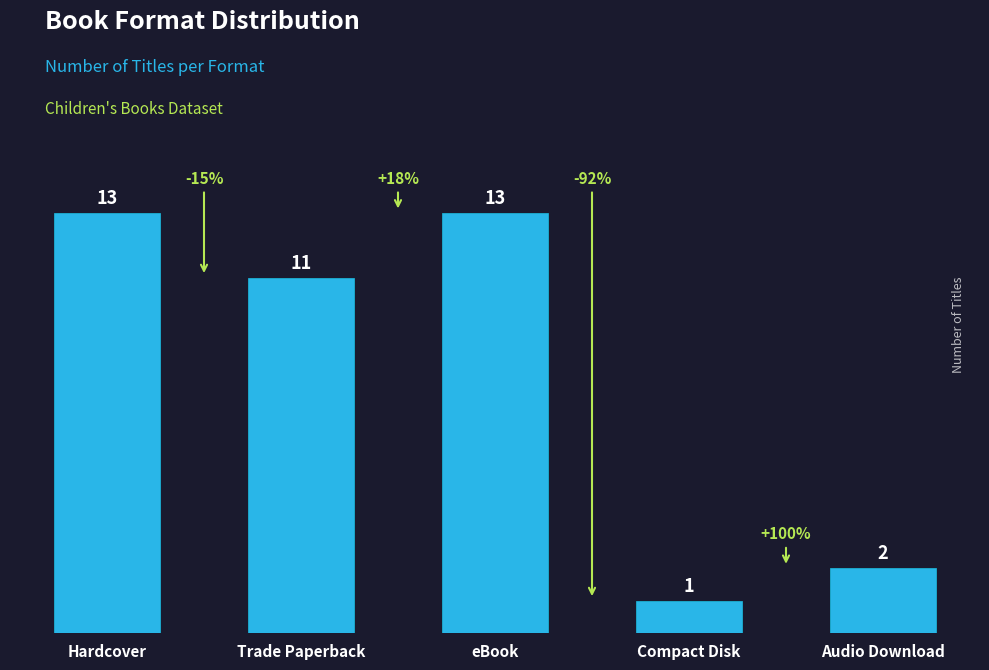

What is the value of the 3rd bar from the left?

13